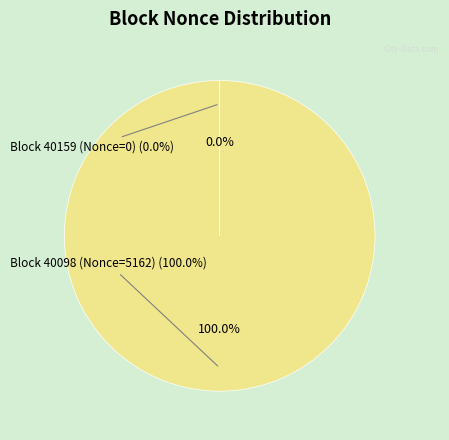

To the nearest percent, what is the difference between the 40159 and 40098 slice percentages?

100%